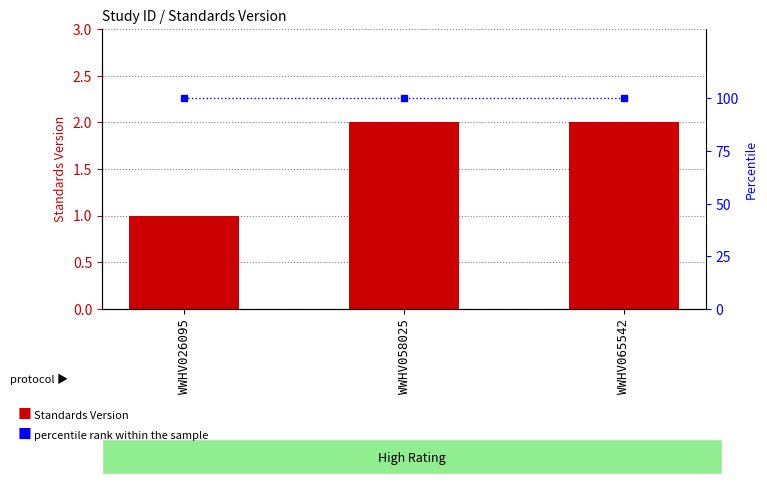

What is the sum of all percentile rank within the sample values?

300